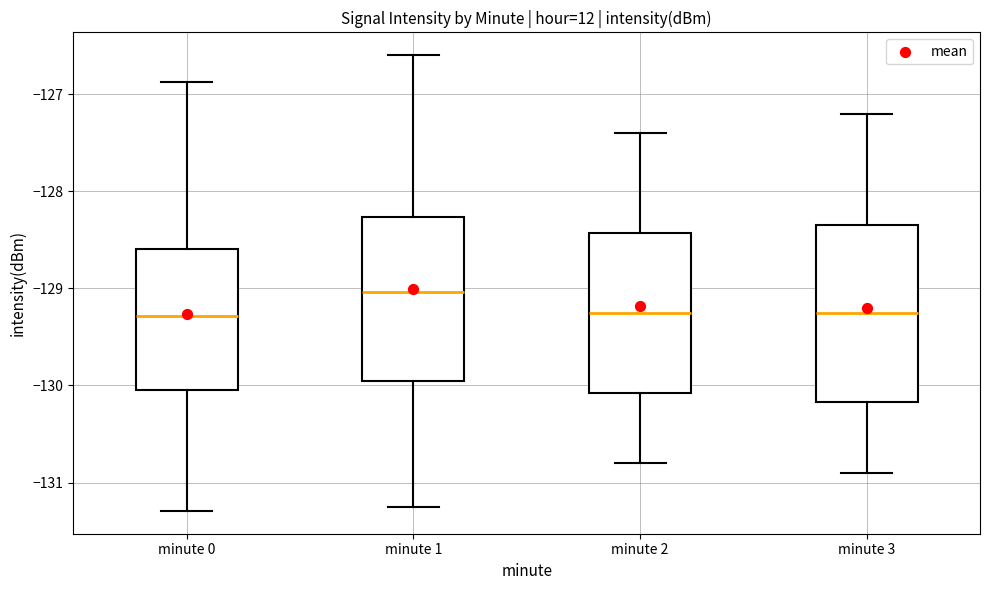

Reading left to right, read every box against the y-axis: the position of its median line, the range the box covers, and the ends of its whiskers. The values are not printed on the chart, so give them approximately, as read against the axis.

minute 0: median -129.3, box -130.0 to -128.6, whiskers -131.3 to -126.9
minute 1: median -129.0, box -129.9 to -128.3, whiskers -131.2 to -126.6
minute 2: median -129.2, box -130.1 to -128.4, whiskers -130.8 to -127.4
minute 3: median -129.2, box -130.2 to -128.3, whiskers -130.9 to -127.2